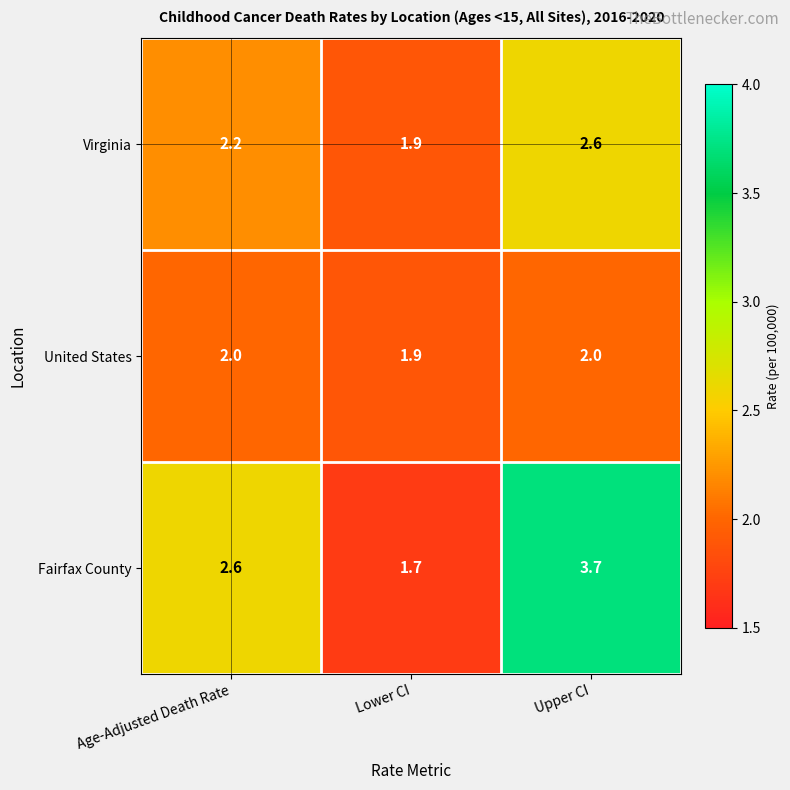

At which category is the sum across all series the highest?

Upper CI